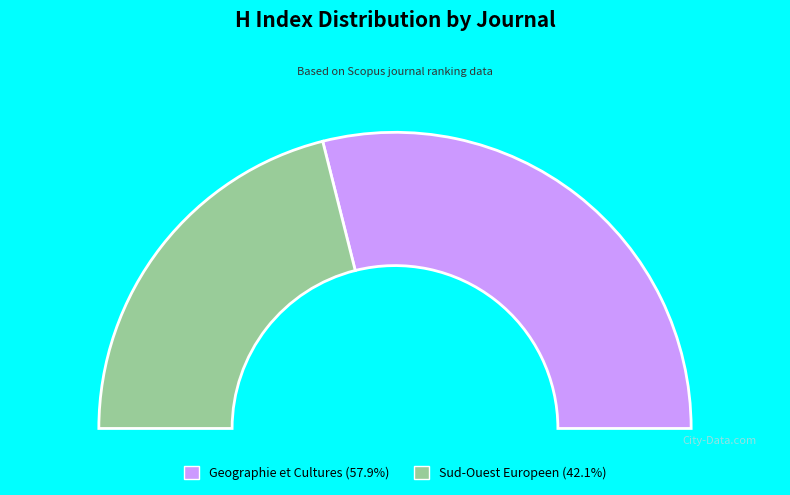

What portion of the pie excludes Geographie et Cultures?

42.1%